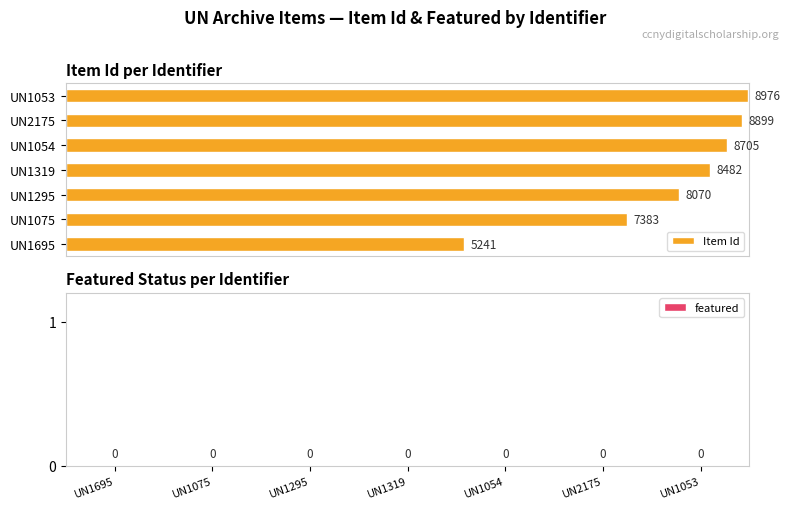

What is the minimum value shown in the chart?

5241